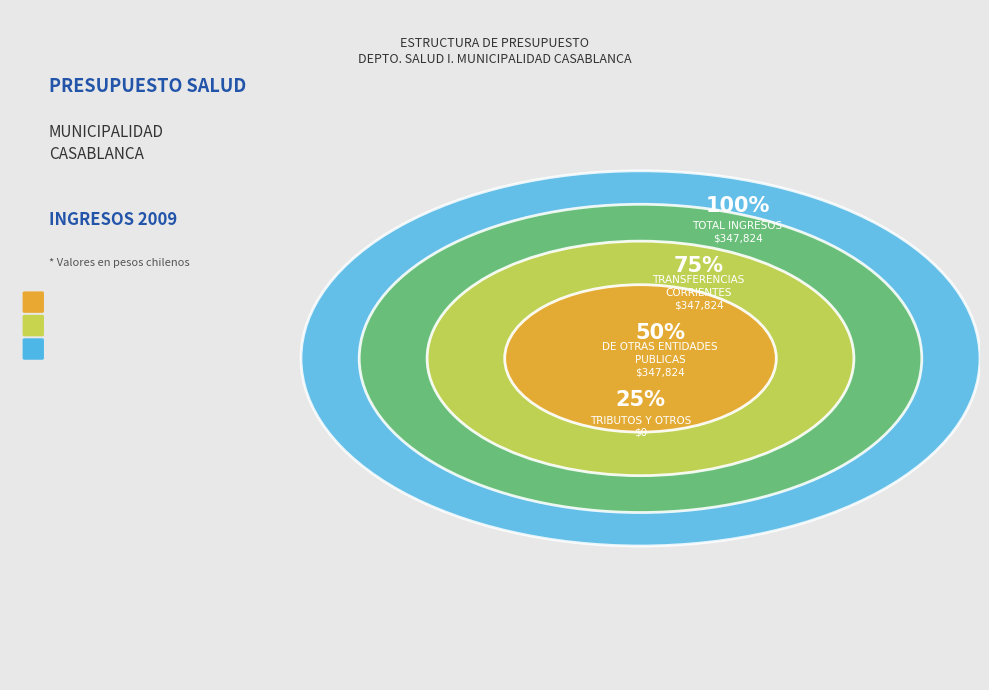

What percentage is the DE OTRAS ENTIDADES PUBLICAS slice, to the nearest percent?

50%